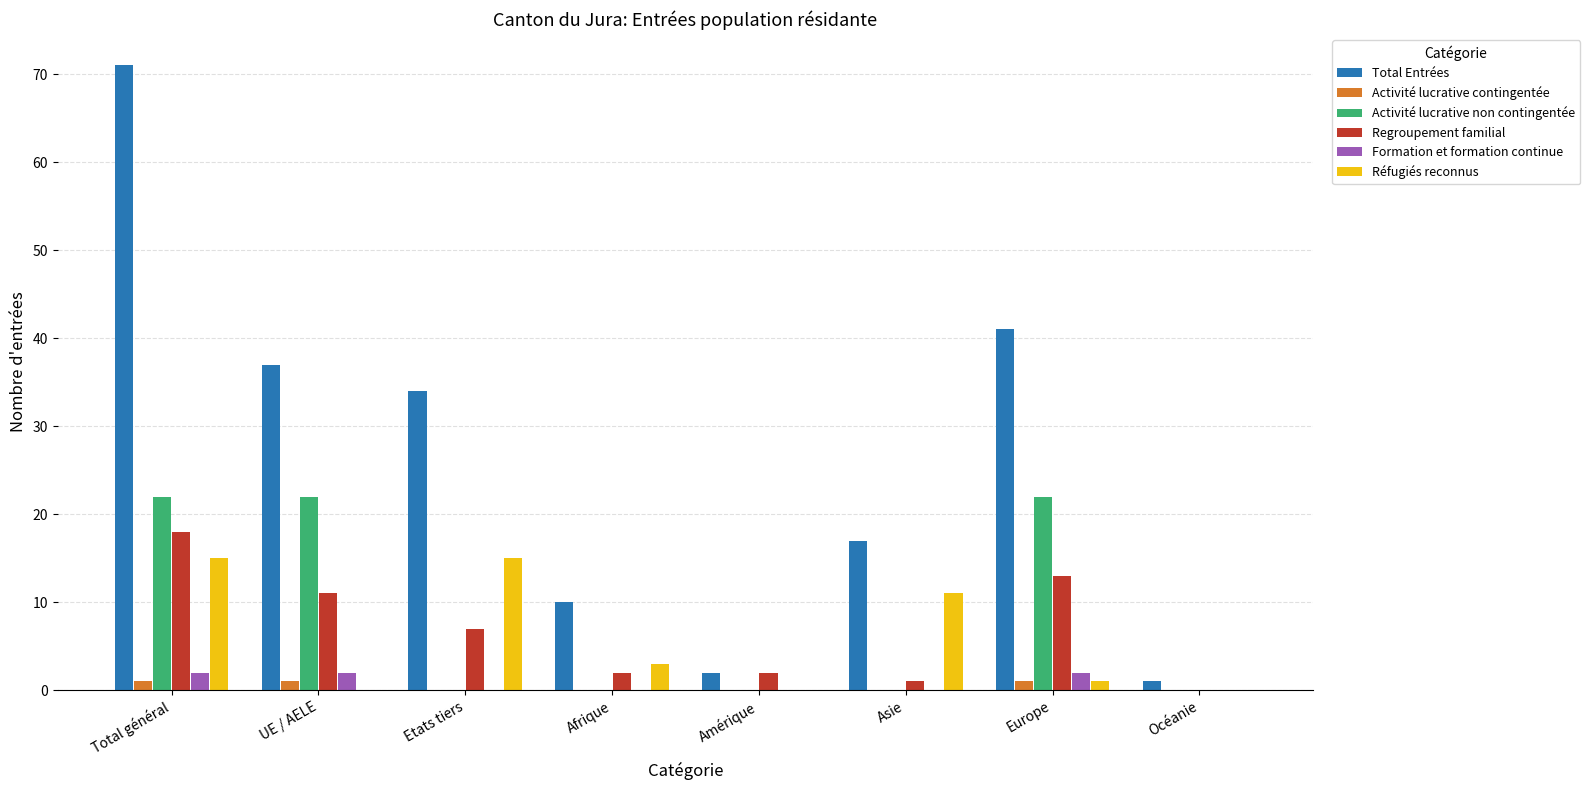

Are the bars horizontal?

No